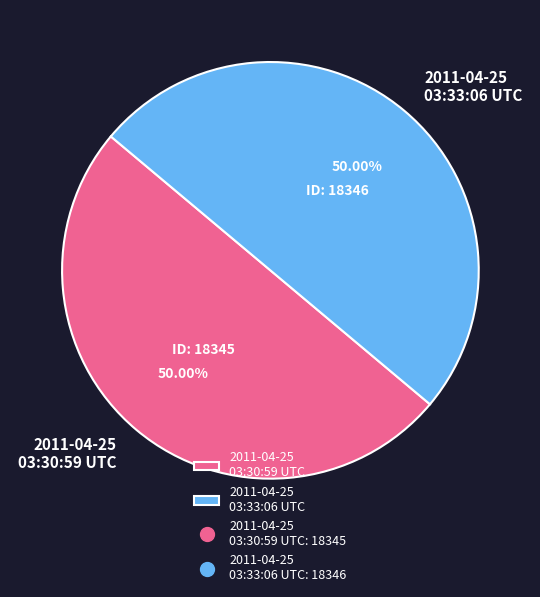

What portion of the pie excludes 2011-04-25 03:30:59 UTC?

50.0%